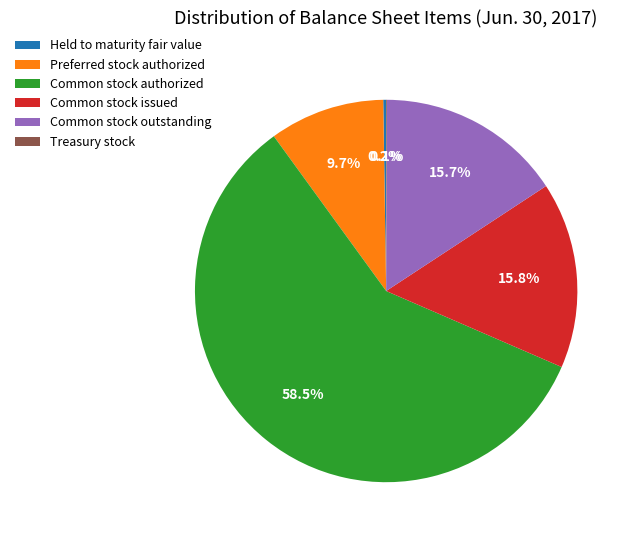

The Common stock outstanding slice represents 16% of the pie. True or false?

True